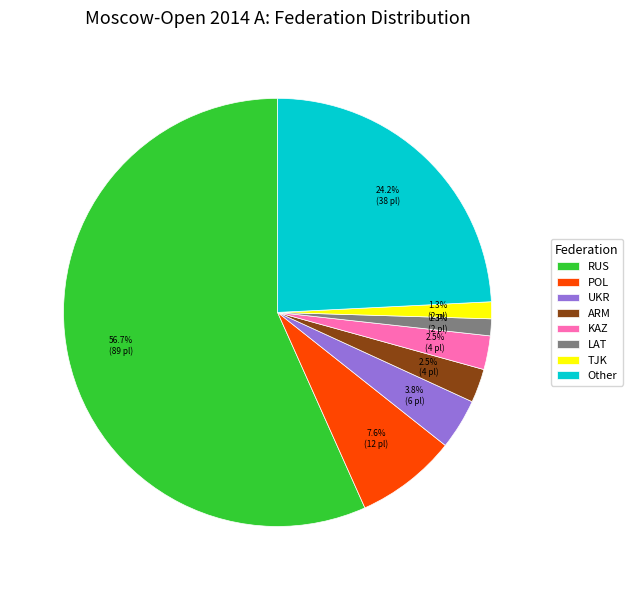

What portion of the pie excludes KAZ?

97.5%